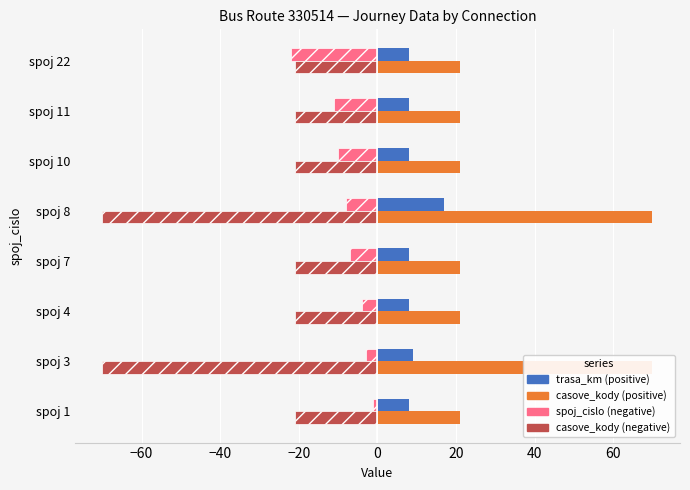

Reading left to right, what are all the values shown in this chart?

trasa_km (positive): 8	9	8	8	17	8	8	8
casove_kody (positive): 21	70	21	21	70	21	21	21
spoj_cislo (negative): -1	-3	-4	-7	-8	-10	-11	-22
casove_kody (negative): -21	-70	-21	-21	-70	-21	-21	-21